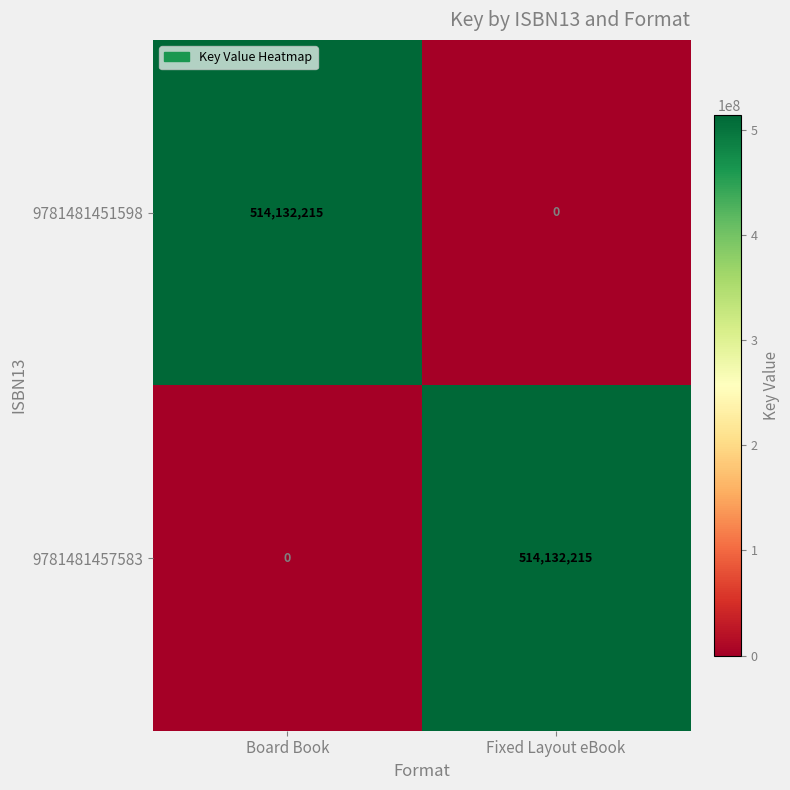

Read the 9781481457583 value at Fixed Layout eBook, to the nearest 100.

514132200